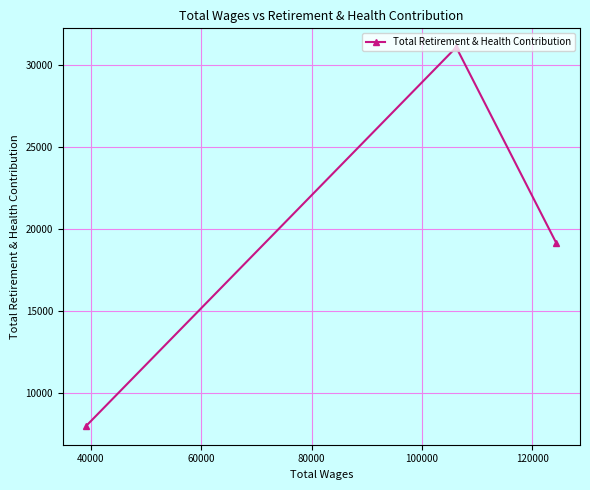

What is the value of the 1st point from the left?

7989